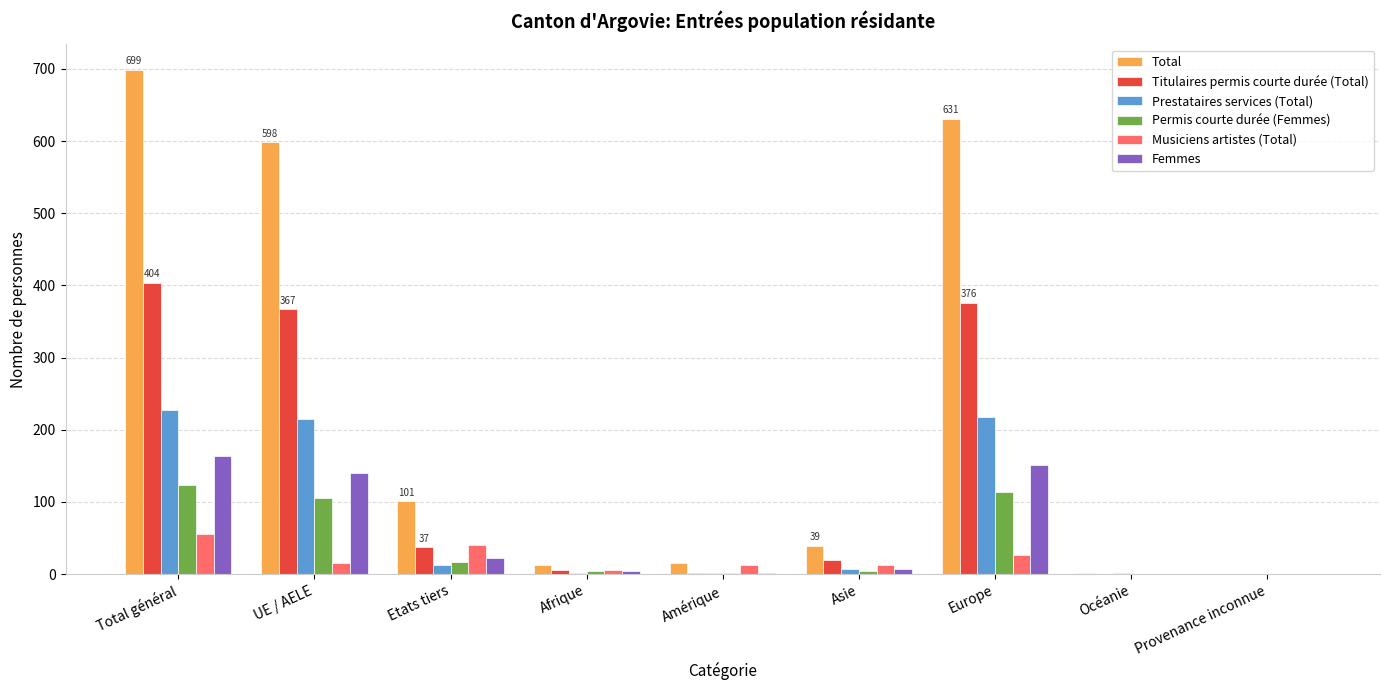

At which label does Musiciens artistes (Total) first exceed 12?

Total général